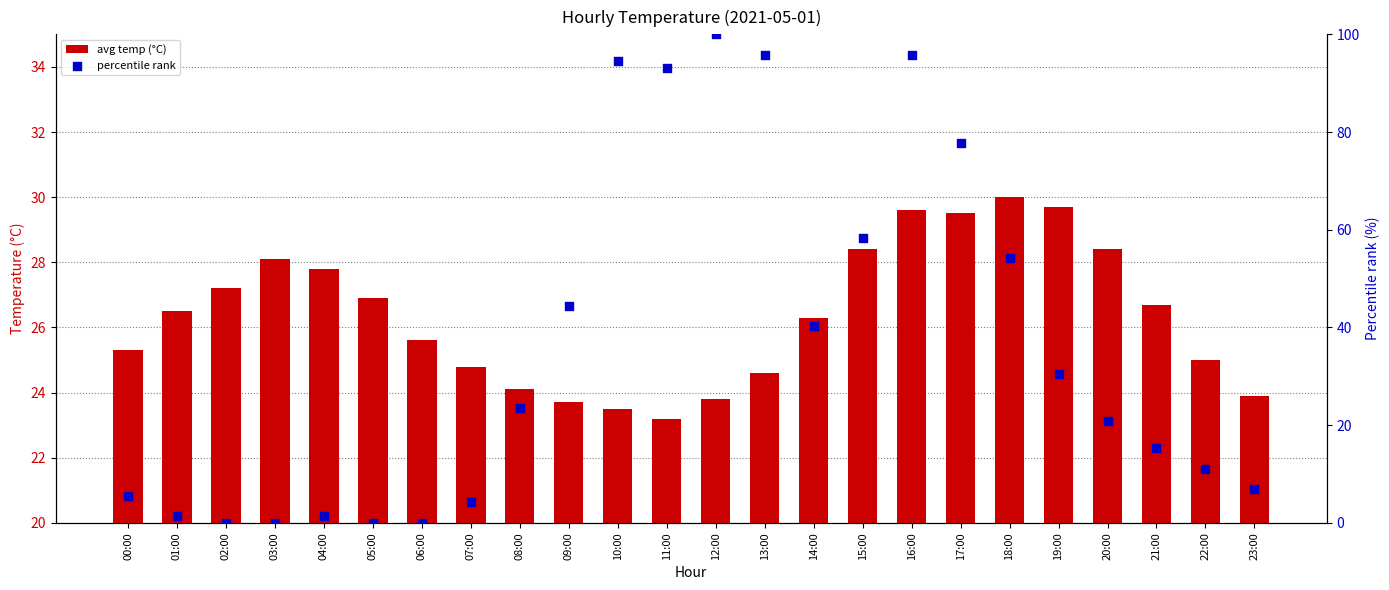

At which category is the sum across all series the highest?

16:00